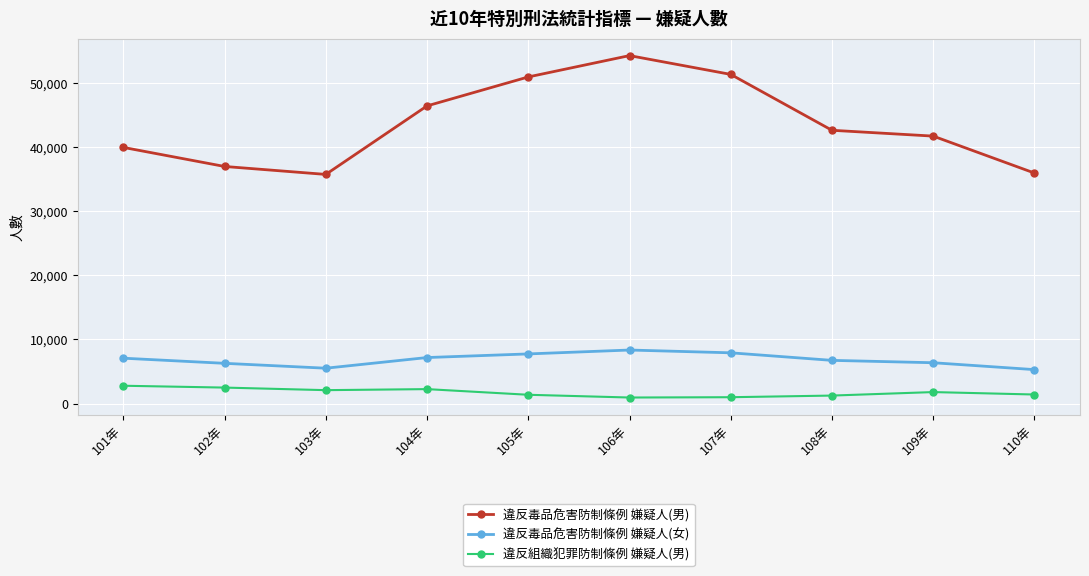

Which series has the widest spread of values?

違反毒品危害防制條例 嫌疑人(男)